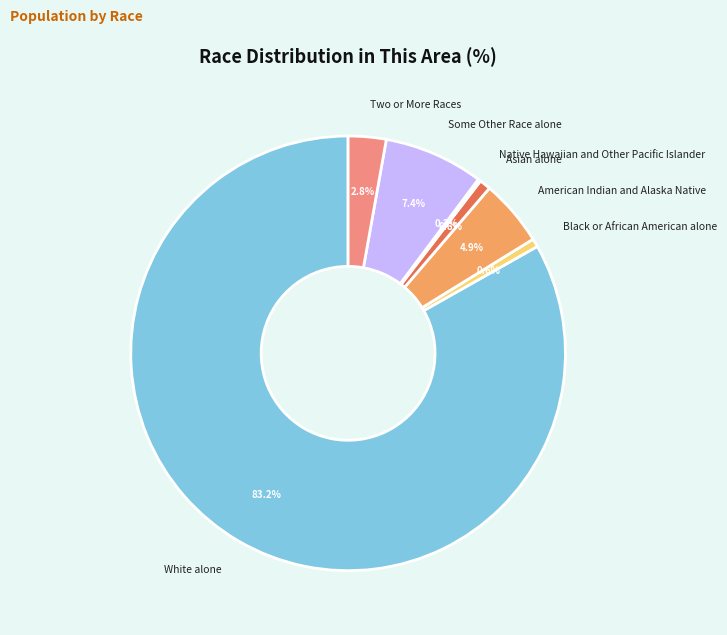

What percentage is NOT represented by Black or African American alone?

99.4%